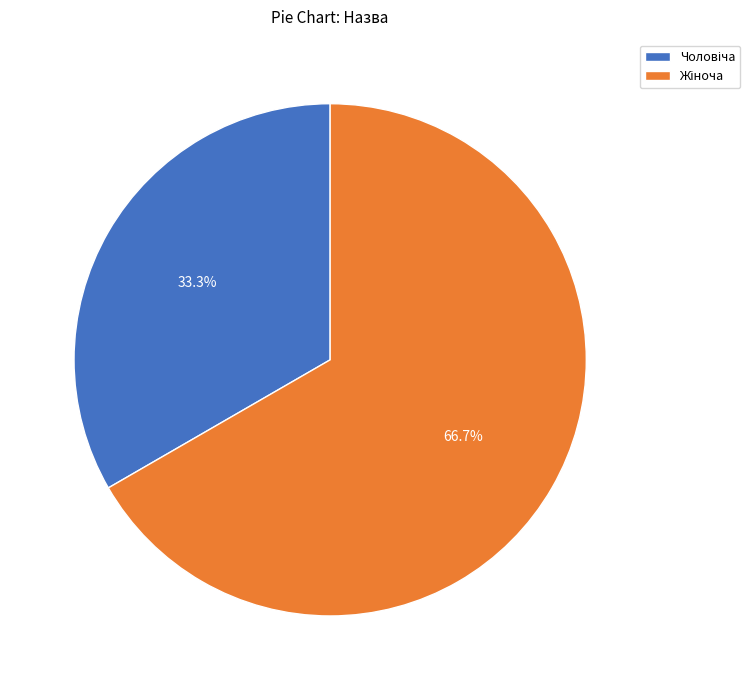

Does any single category account for the majority?

Yes